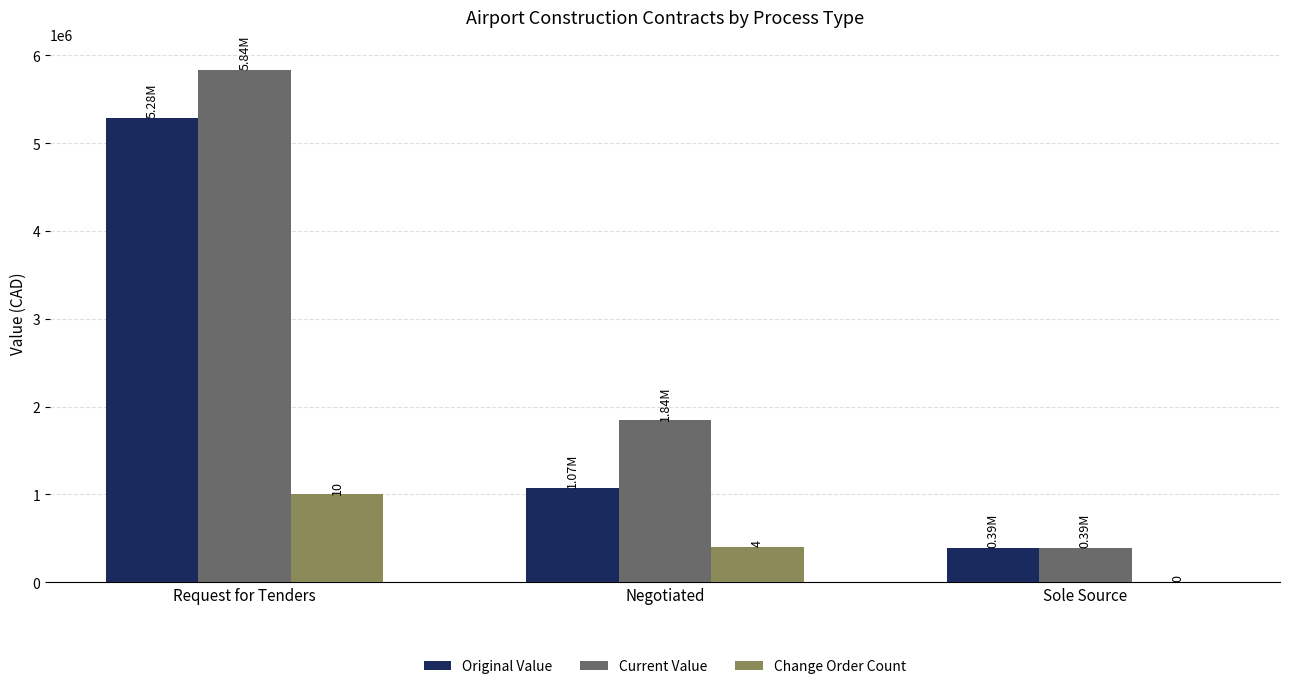

What is the greatest value displayed?

5837576.5